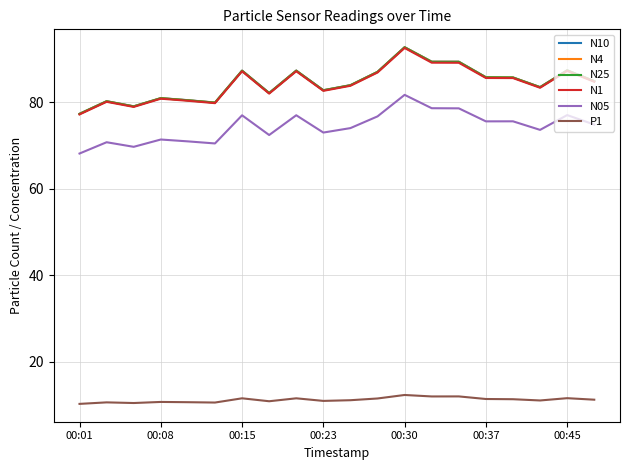

True or false: P1 and N1 cross at least once.

False